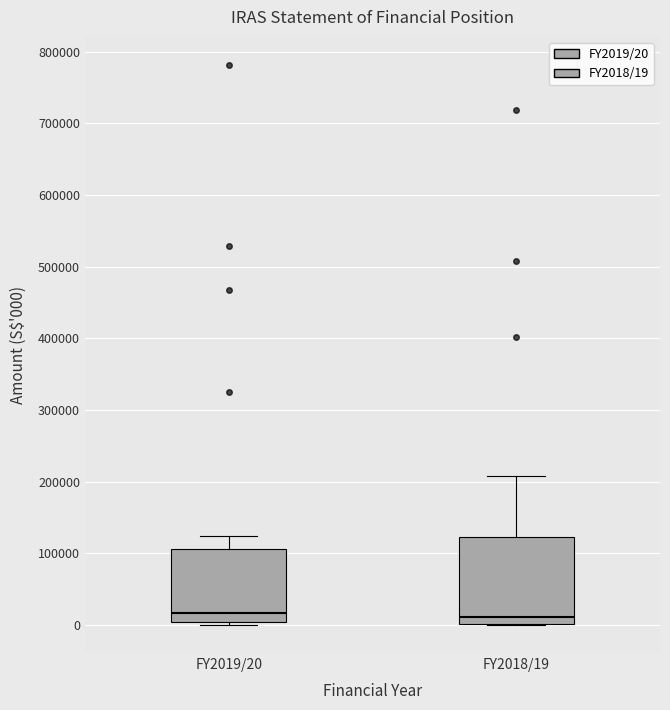

Reading left to right, read every box against the y-axis: the position of its median line, the range the box covers, and the ends of its whiskers. The values are not printed on the chart, so give them approximately, as read against the axis.

FY2019/20: median 20000, box 0 to 110000, whiskers 0 (just below the box's lower edge) to 120000
FY2018/19: median 10000, box 0 to 120000, whiskers 0 to 210000